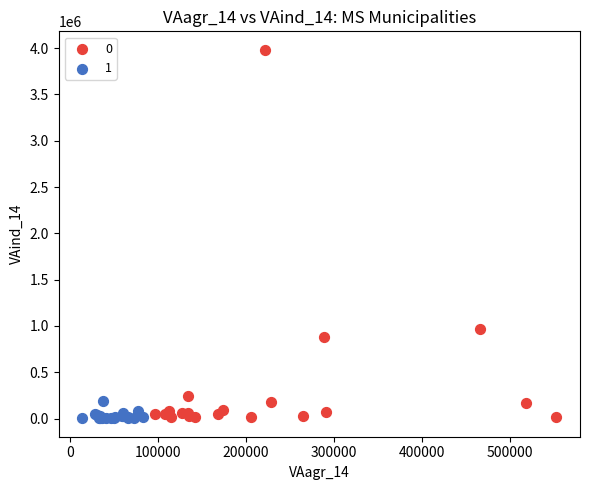

What are all the series names shown in the legend?

0, 1